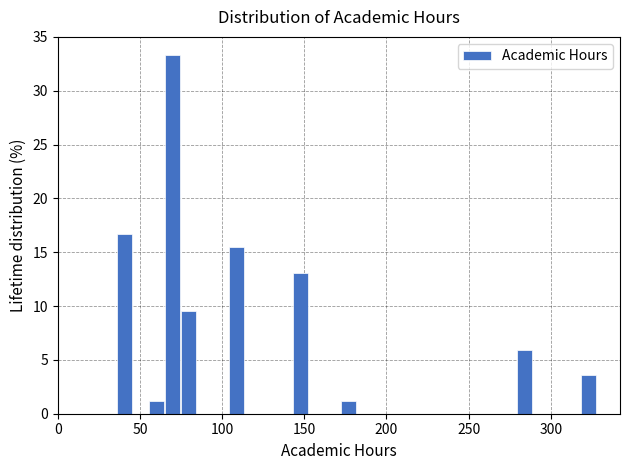

Read against the x-axis, roughly where is the centre of the tallest bar?

70